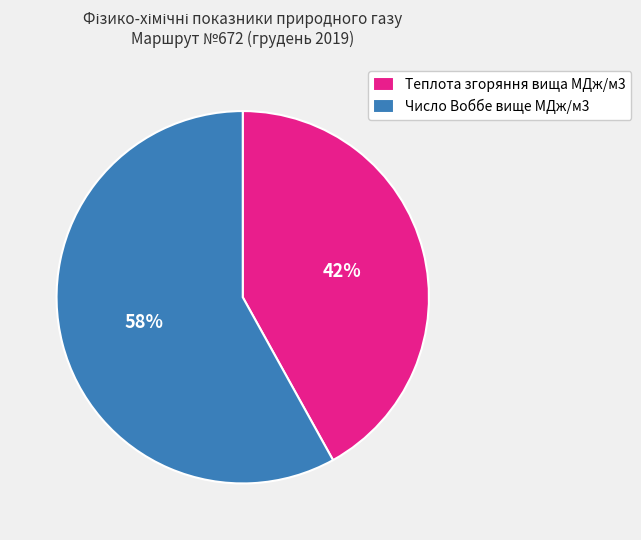

Is it true that Число Воббе вище МДж/м3 is 67% of the pie?

False